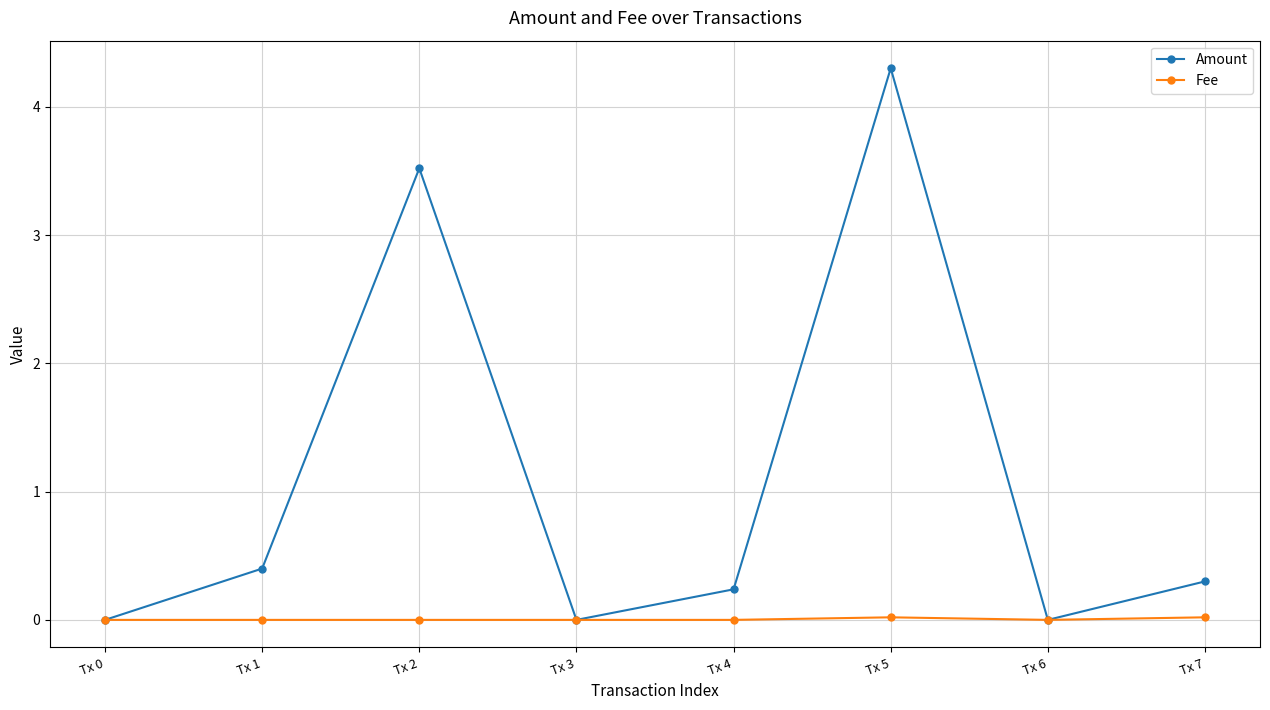

Rank the series by their average value, from lowest to highest.

Fee, Amount